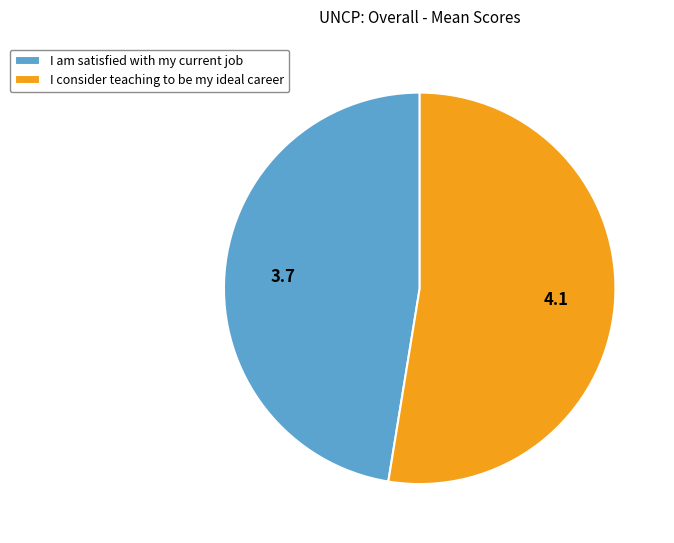

True or false: I consider teaching to be my ideal career accounts for 53% of the total.

True